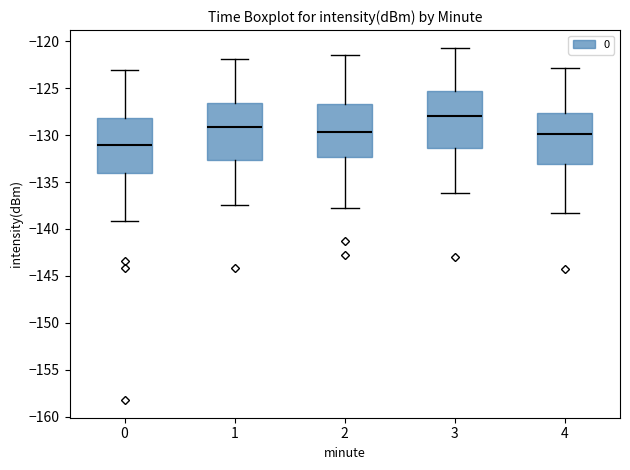

Which box's median line is the highest?

3